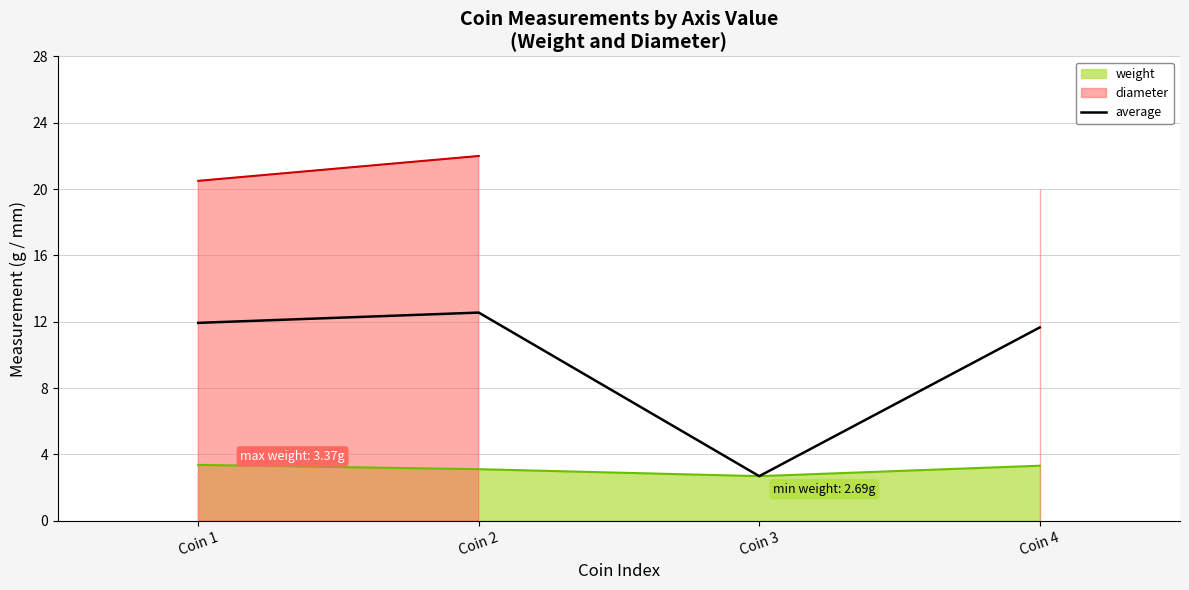

True or false: the data shows 18.9 at Coin 4.

False